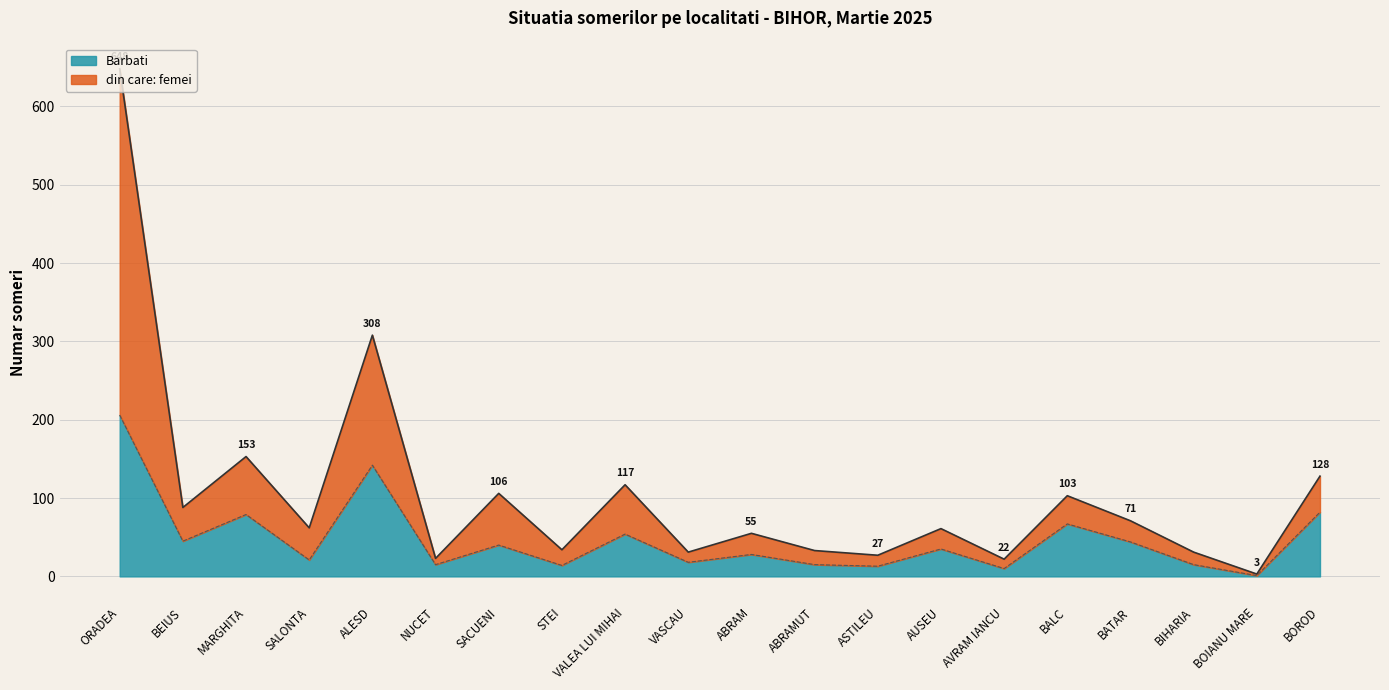

The value at MARGHITA is 248. True or false?

False